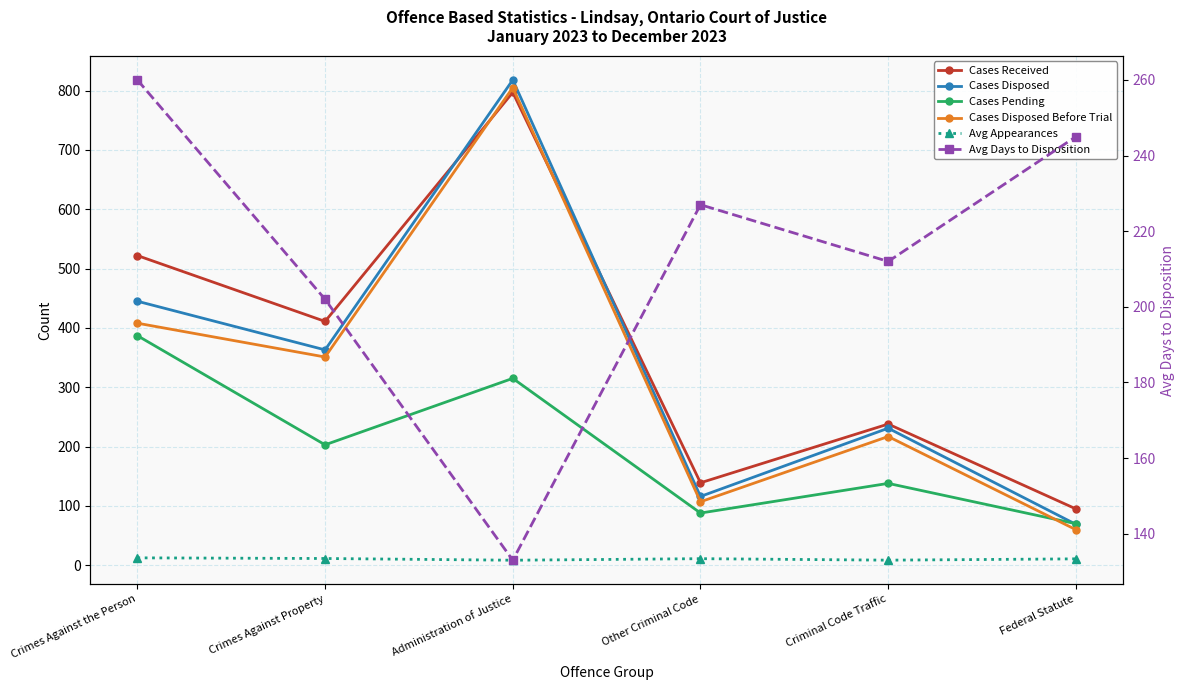

What is the value of the Cases Disposed Before Trial point at the 5th from the left?

217.0